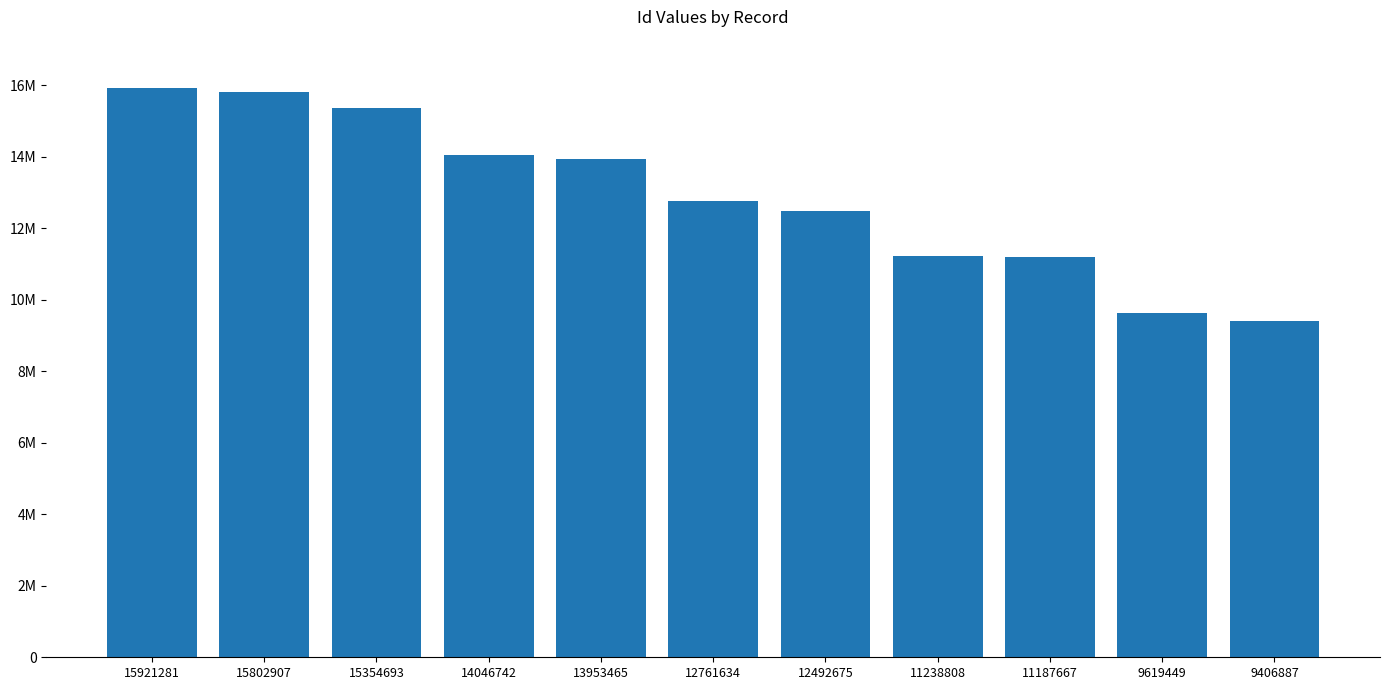

What is the change in value from 15921281 to 15354693?

-566588